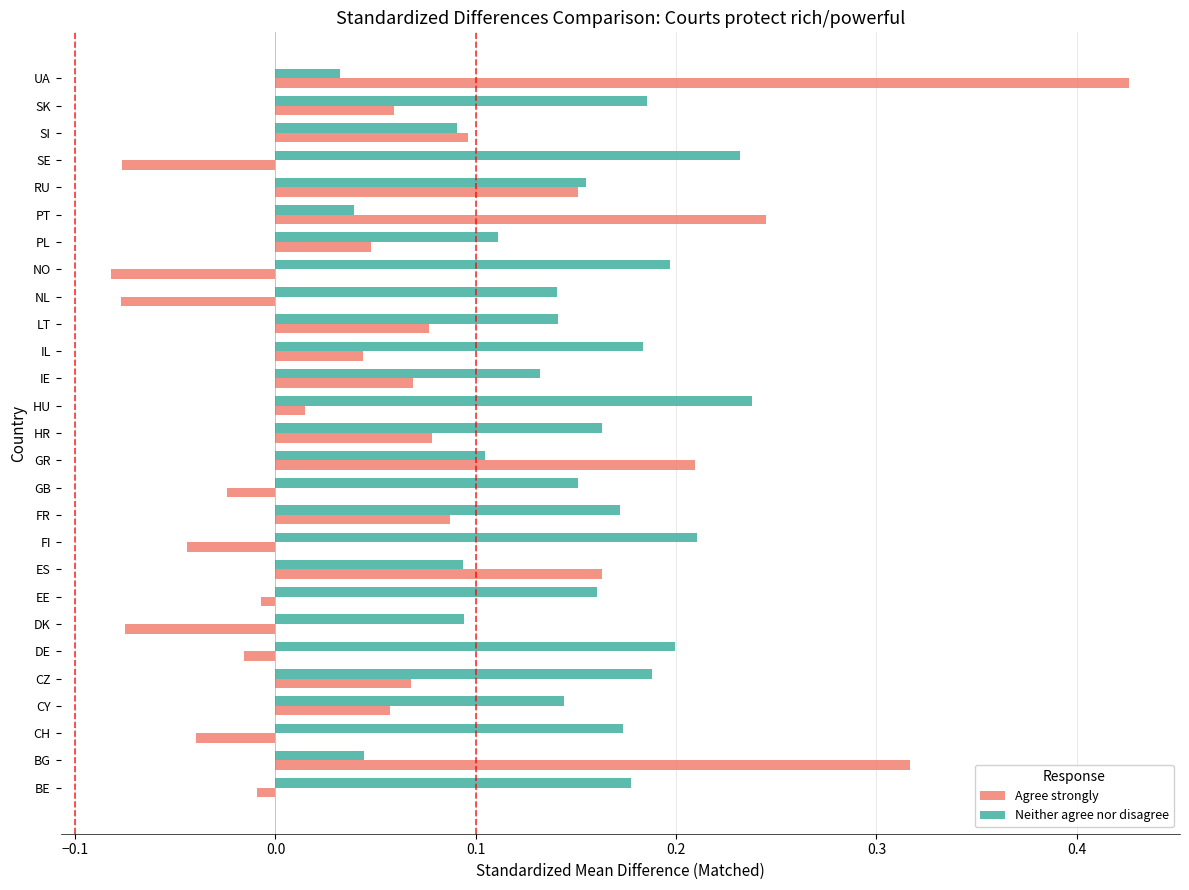

At which category is the sum across all series the highest?

UA